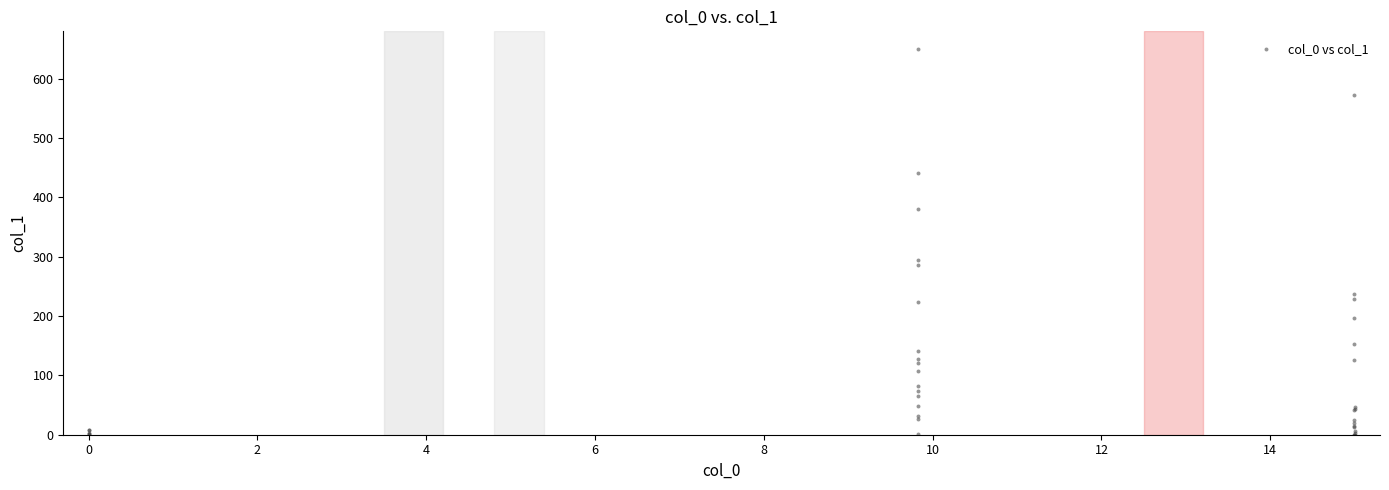

What Y value in the scatter plot is closest to 325?

293.8